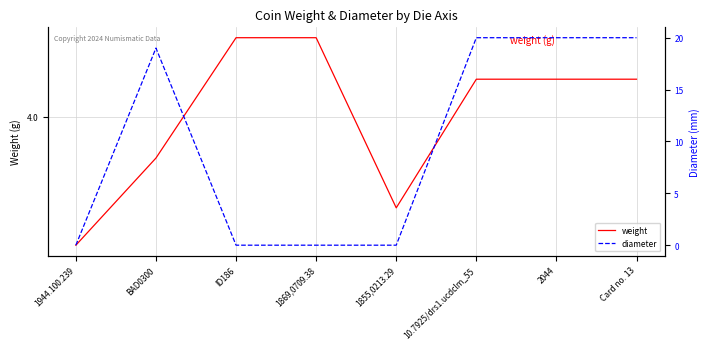

What are all the series names shown in the legend?

weight, diameter